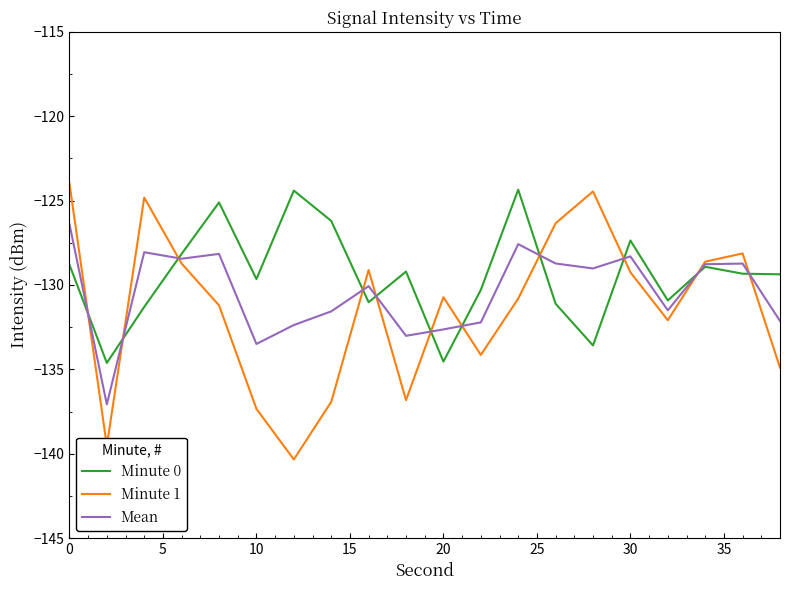

Which series has the widest spread of values?

Minute 1